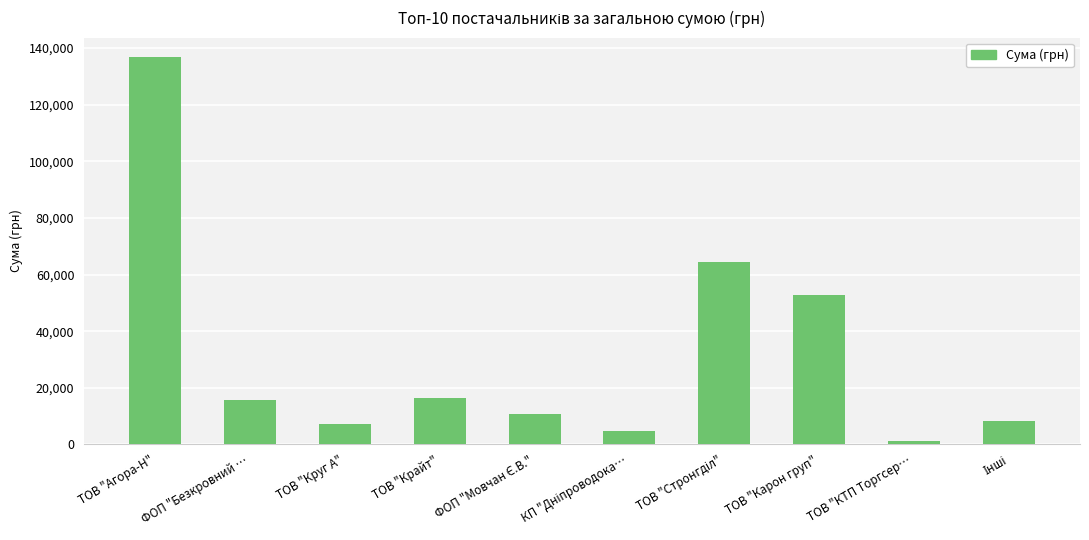

What value does the data have at ФОП "Безкровний …?

15849.4